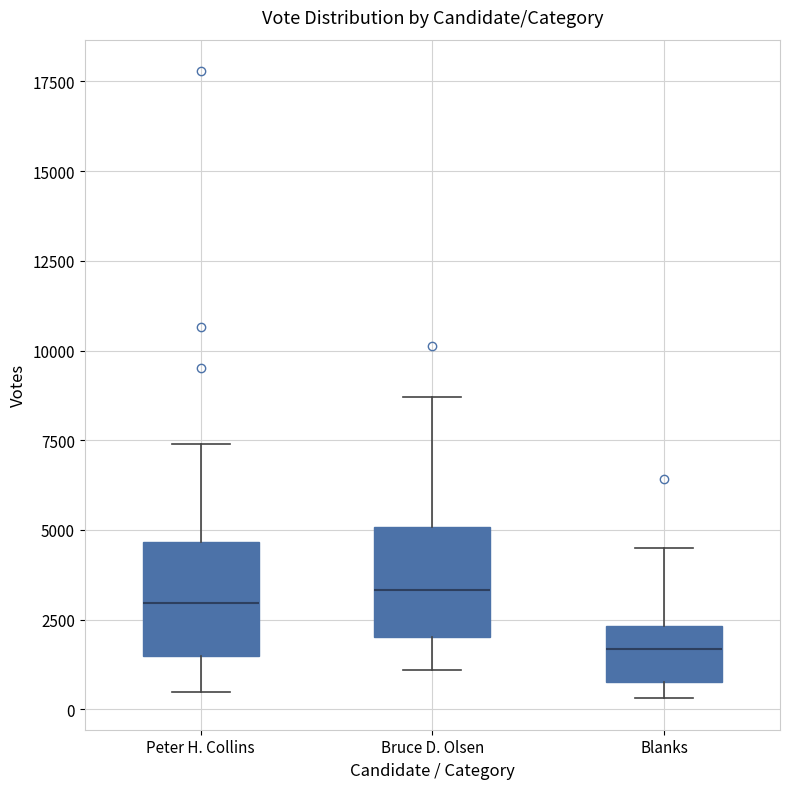

Reading left to right, read every box against the y-axis: the position of its median line, the range the box covers, and the ends of its whiskers. The values are not printed on the chart, so give them approximately, as read against the axis.

Peter H. Collins: median 3000, box 1500 to 4500, whiskers 500 to 7500
Bruce D. Olsen: median 3500, box 2000 to 5000, whiskers 1000 to 8500
Blanks: median 1500, box 1000 to 2500, whiskers 500 to 4500